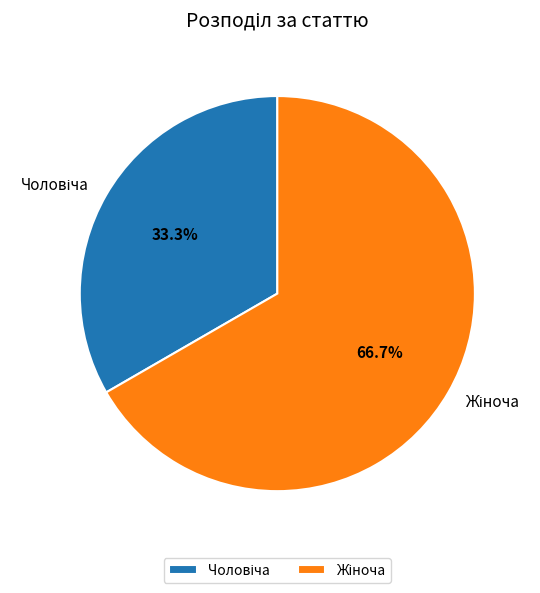

Is there a majority slice in this chart?

Yes